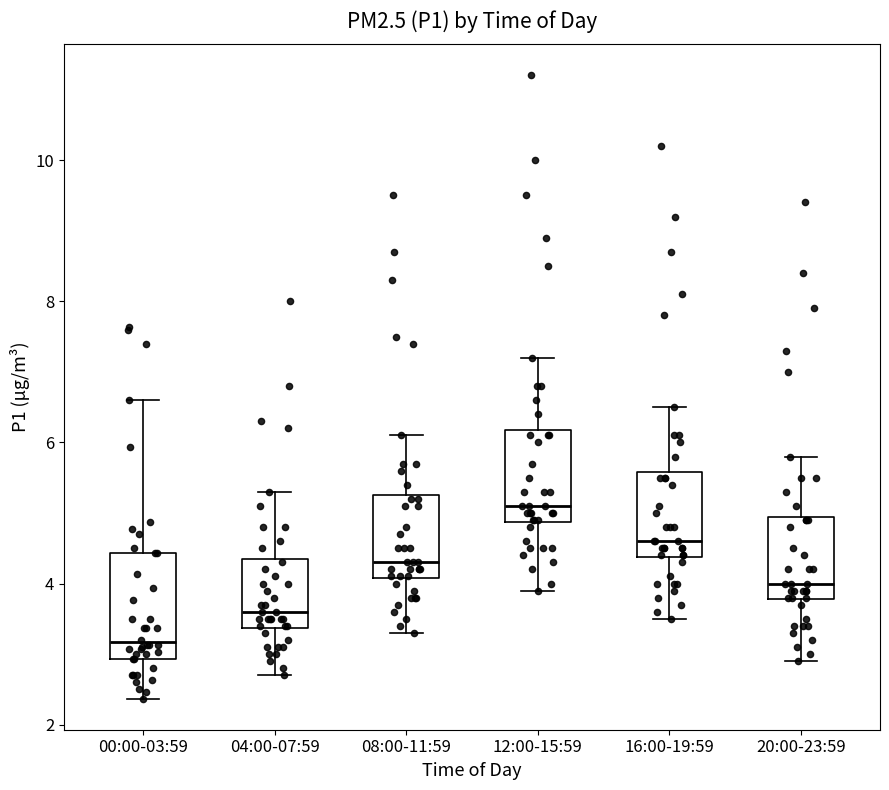

Which box's median line is the lowest?

00:00-03:59